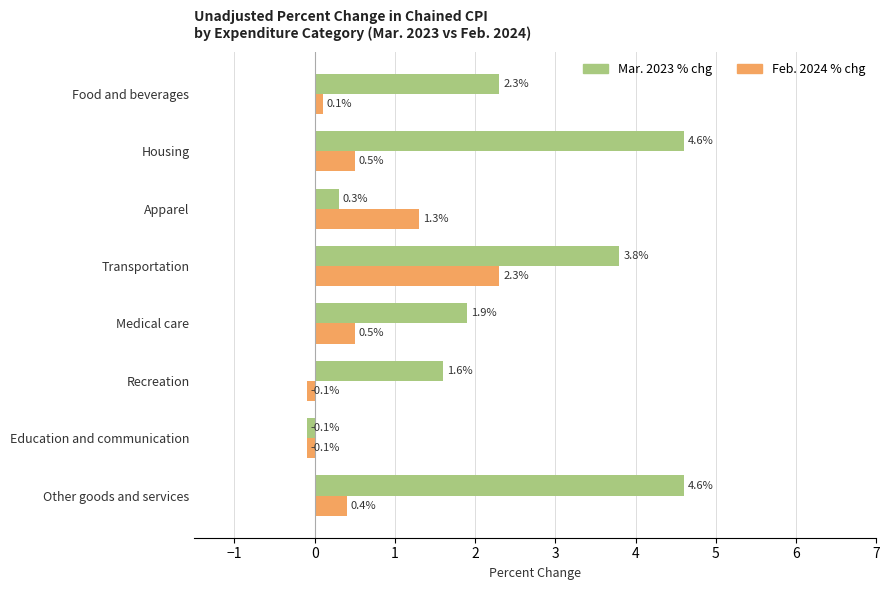

Is it true that Mar. 2023 % chg equals 5.1 at Transportation?

False